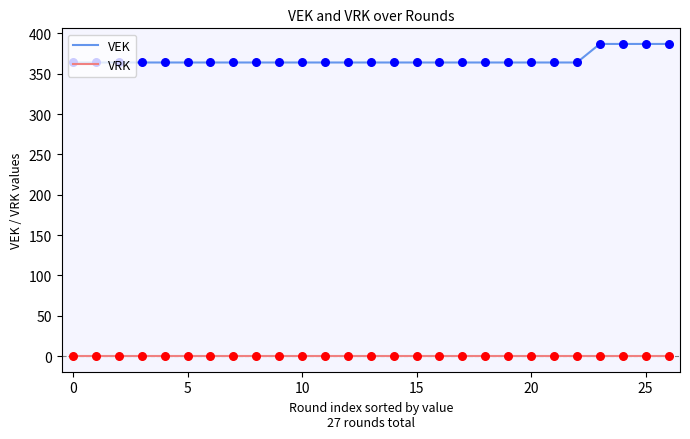

Which series has the largest total across all categories?

VEK